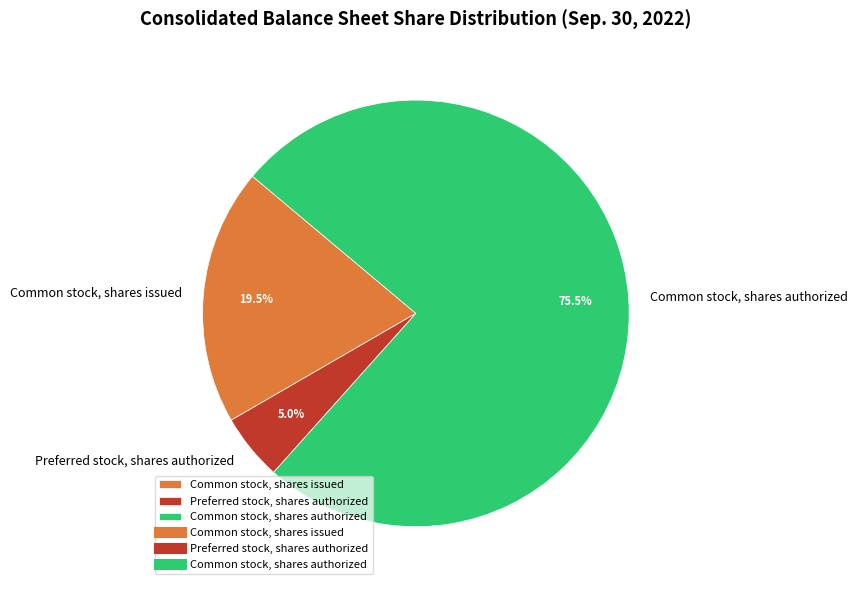

What is the smallest slice in the pie chart?

Preferred stock, shares authorized